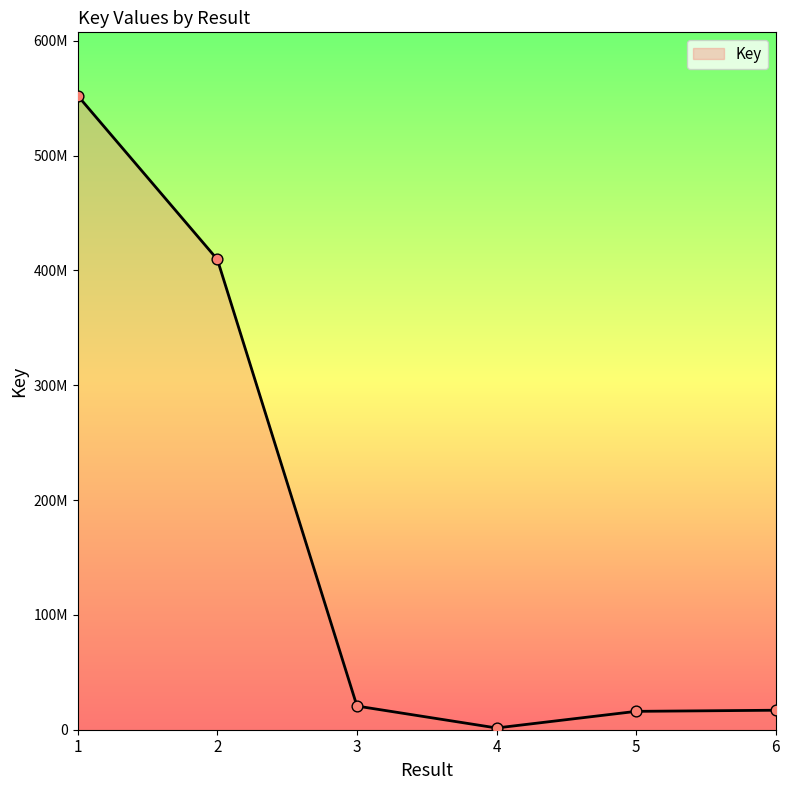

Which has a higher value, 3 or 4?

3